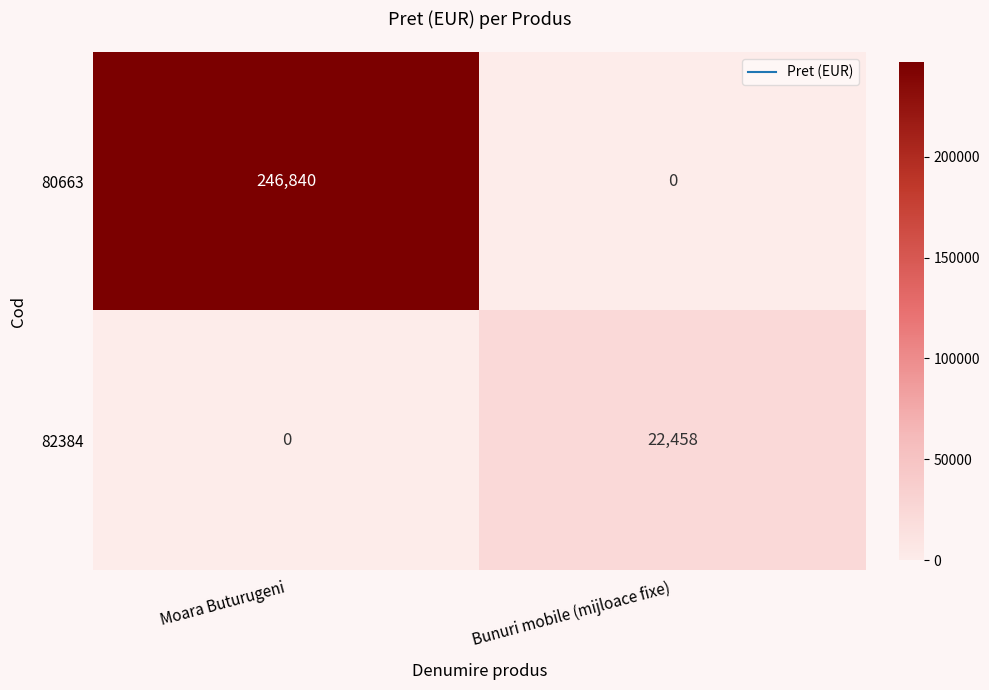

Reading left to right, list all the values displayed in this chart.

80663: 246840	0
82384: 0	22458